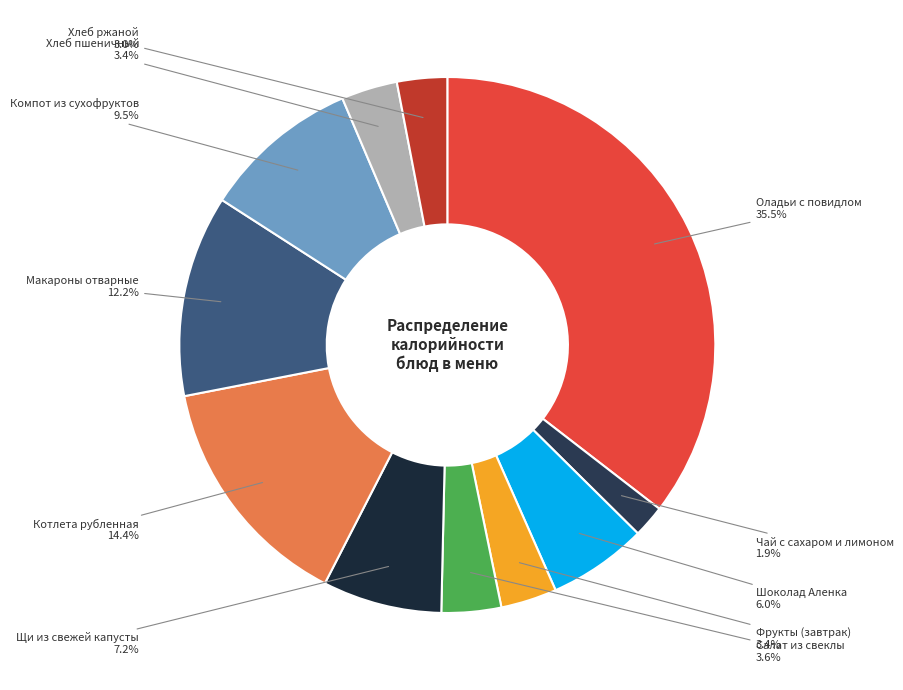

Count the number of slices in the pie.

11